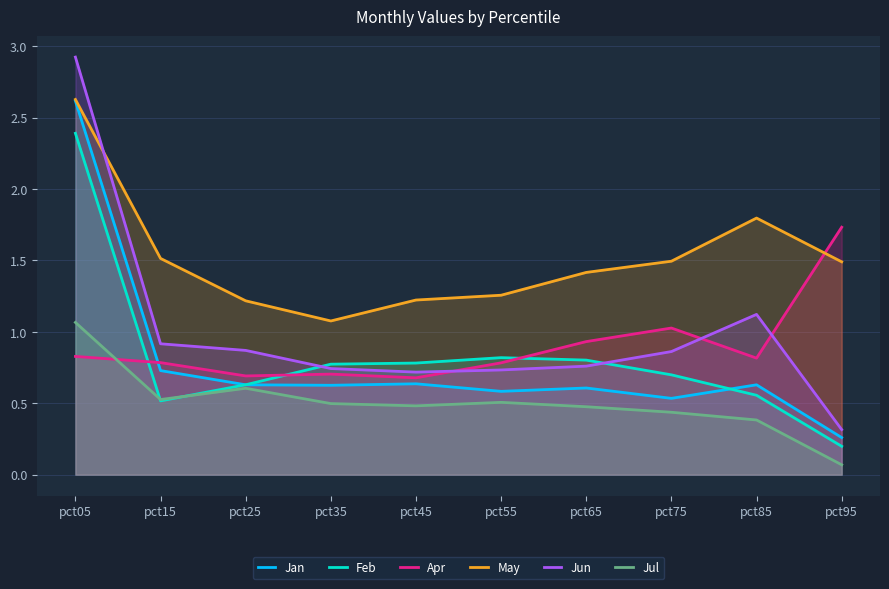

What is the value of the Jun point at the 7th from the left?

0.8